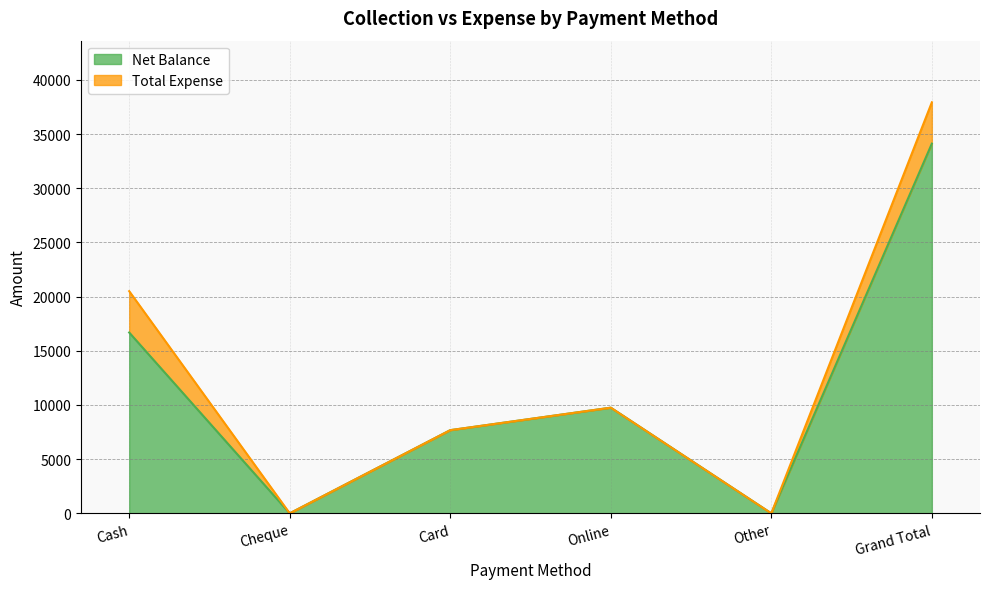

How many lines are shown in the chart?

2